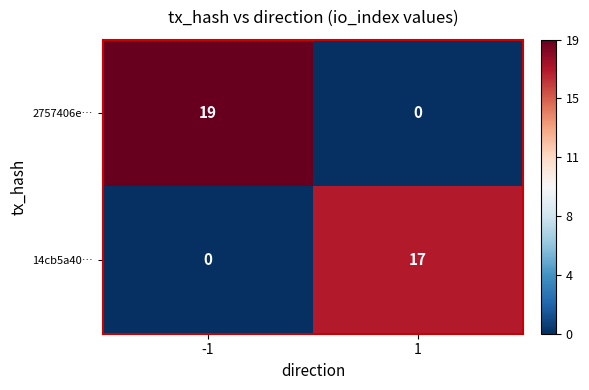

What is the total value across all series at 1?

17